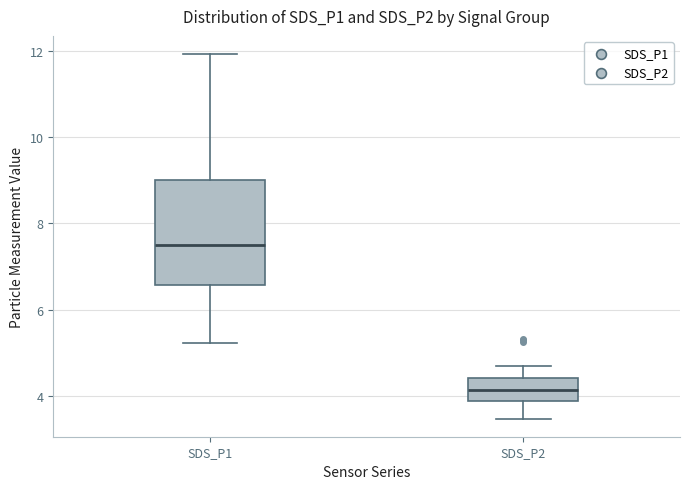

Reading left to right, transcribe this box plot: for each box, give where its median line is, the range the box spans, and where its two whiskers end, as read against the y-axis. The values are not printed on the chart, so give them approximately, as read against the axis.

SDS_P1: median 7.6, box 6.6 to 9.0, whiskers 5.2 to 12.0
SDS_P2: median 4.2, box 3.8 to 4.4, whiskers 3.4 to 4.6